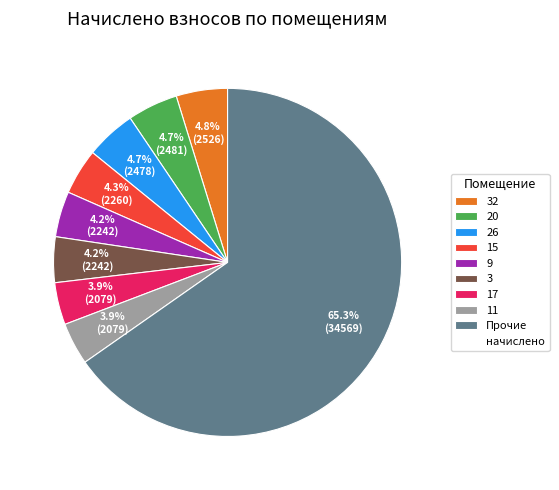

Does any single category account for the majority?

Yes